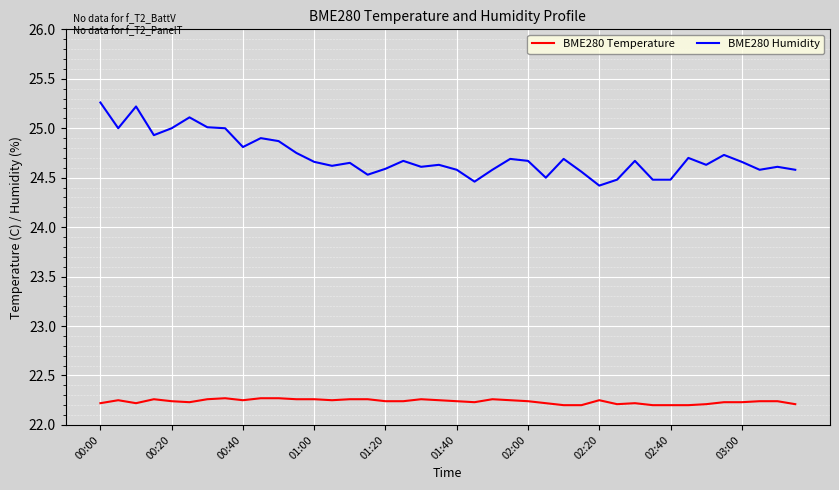

What is the difference between the maximum and minimum values in the BME280 Humidity series?

0.8